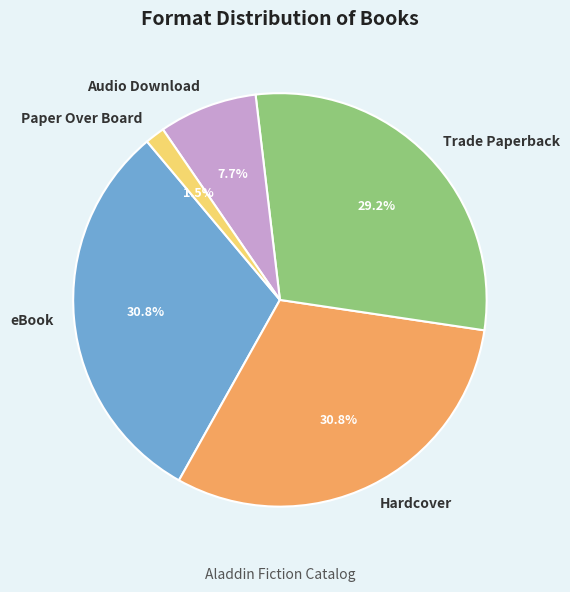

What percentage is the Hardcover slice, to the nearest percent?

31%